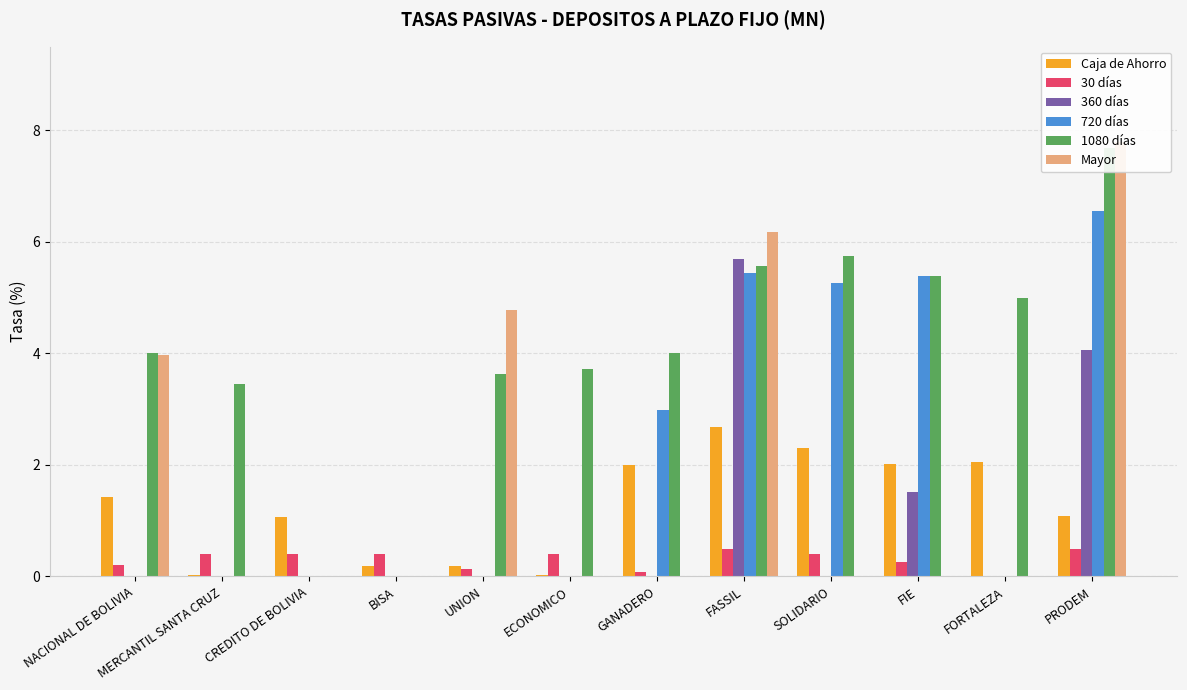

Reading left to right, list all the values displayed in this chart.

Caja de Ahorro: 1.4	0.0	1.1	0.2	0.2	0.0	2.0	2.7	2.3	2.0	2.0	1.1
30 días: 0.2	0.4	0.4	0.4	0.1	0.4	0.1	0.5	0.4	0.3	0.0	0.5
360 días: 0.0	0.0	0.0	0.0	0.0	0.0	0.0	5.7	0.0	1.5	0.0	4.1
720 días: 0.0	0.0	0.0	0.0	0.0	0.0	3.0	5.4	5.3	5.4	0.0	6.5
1080 días: 4.0	3.5	0.0	0.0	3.6	3.7	4.0	5.6	5.7	5.4	5.0	7.7
Mayor: 4.0	0.0	0.0	0.0	4.8	0.0	0.0	6.2	0.0	0.0	0.0	7.8